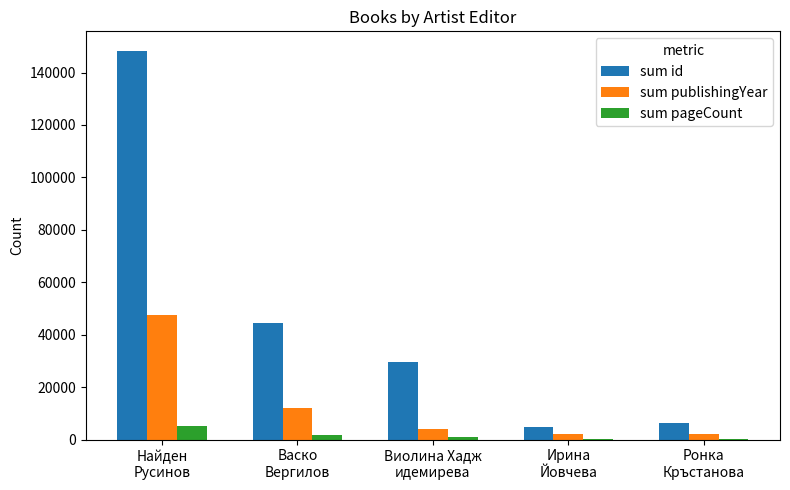

Read the sum pageCount value at Виолина Хадж
идемирева.

832